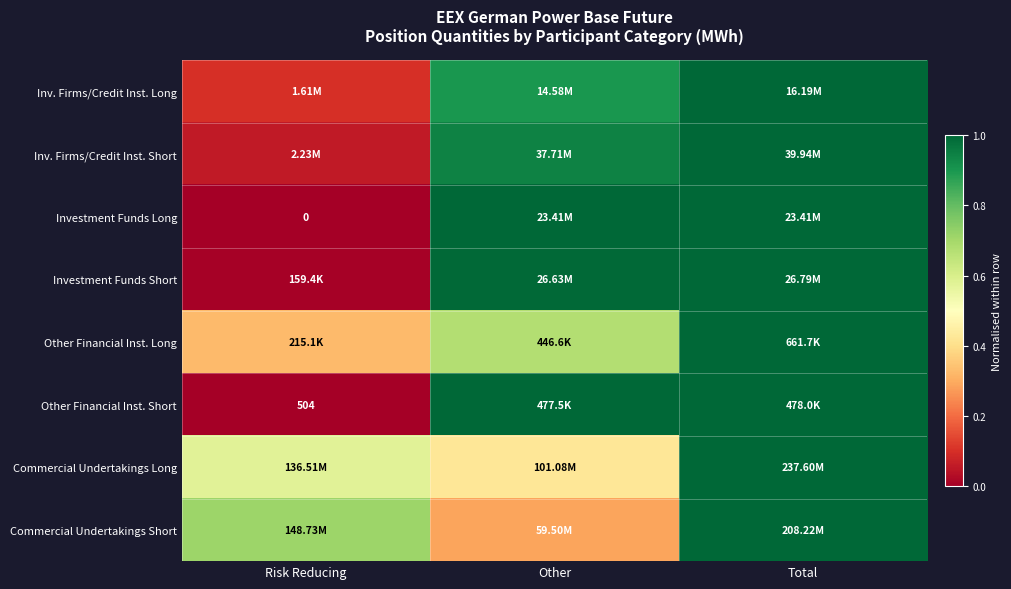

Which label corresponds to the largest value in the chart?

Total